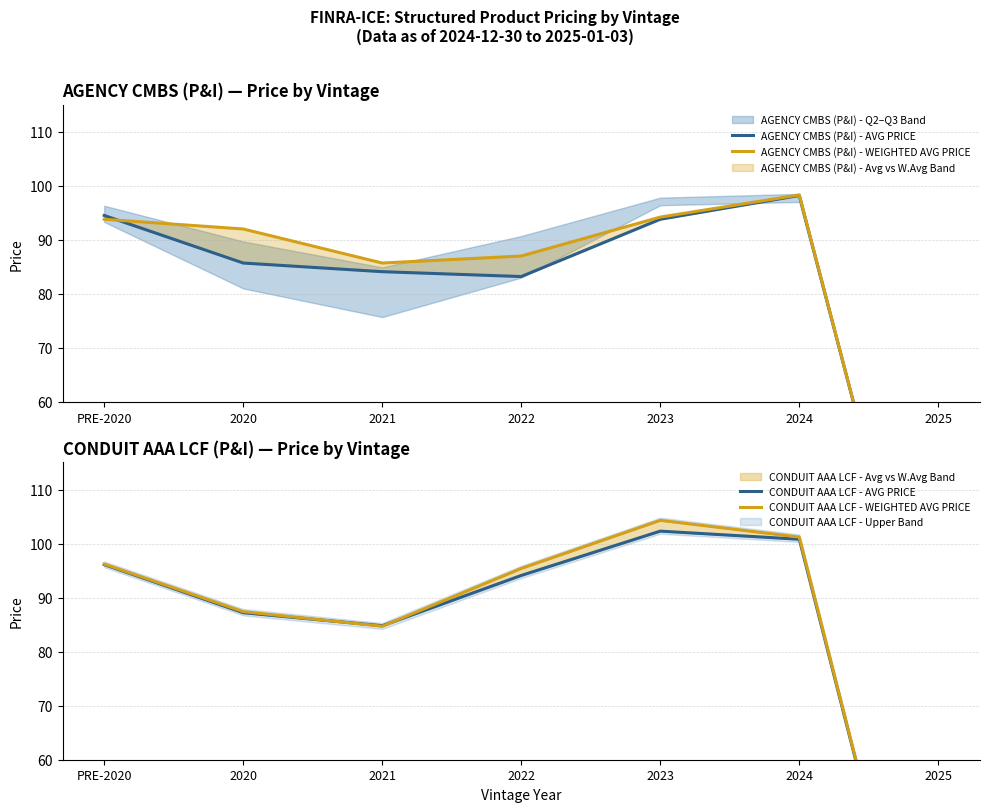

Reading right to left, what are all the values shown in this chart?

AGENCY CMBS (P&I) - AVG PRICE: 0.0	98.2	93.8	83.2	84.1	85.7	94.5
AGENCY CMBS (P&I) - WEIGHTED AVG PRICE: 0.0	98.3	94.2	87.0	85.7	92.0	93.8
CONDUIT AAA LCF - AVG PRICE: 0.0	100.8	102.3	94.1	84.8	87.2	96.1
CONDUIT AAA LCF - WEIGHTED AVG PRICE: 0.0	101.2	104.3	95.4	84.7	87.4	96.2